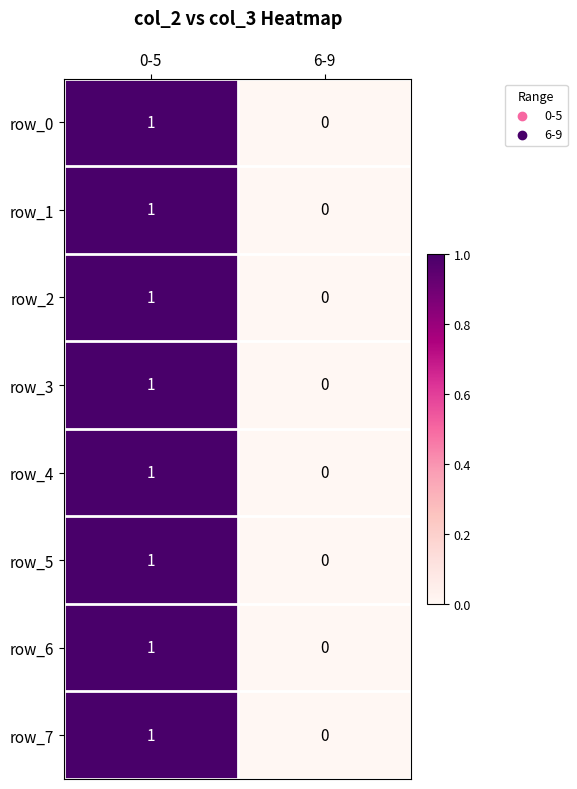

Rank the categories by row_5 value from lowest to highest.

6-9, 0-5